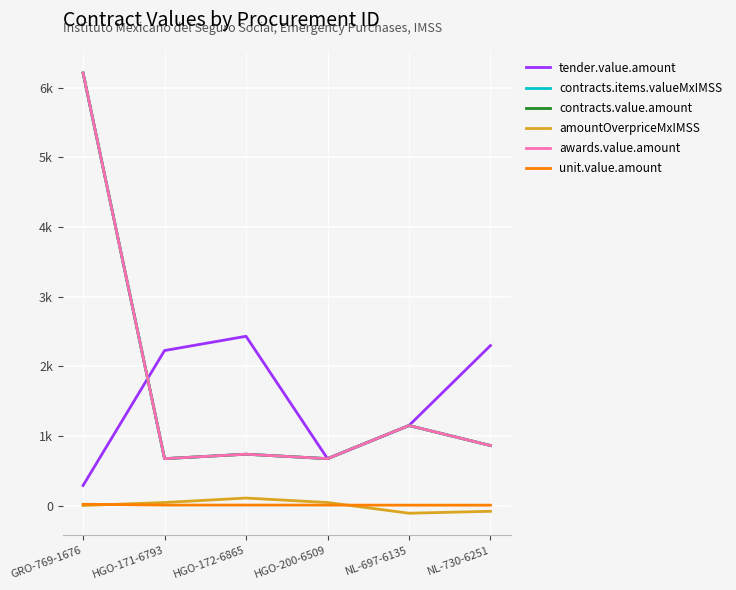

What is the difference between the contracts.items.valueMxIMSS values at HGO-200-6509 and HGO-172-6865?

63.8